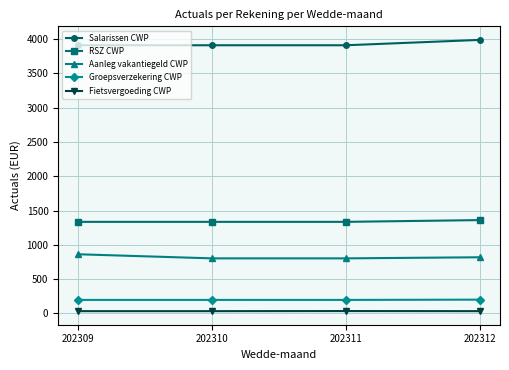

What are all the series names shown in the legend?

Salarissen CWP, RSZ CWP, Aanleg vakantiegeld CWP, Groepsverzekering CWP, Fietsvergoeding CWP